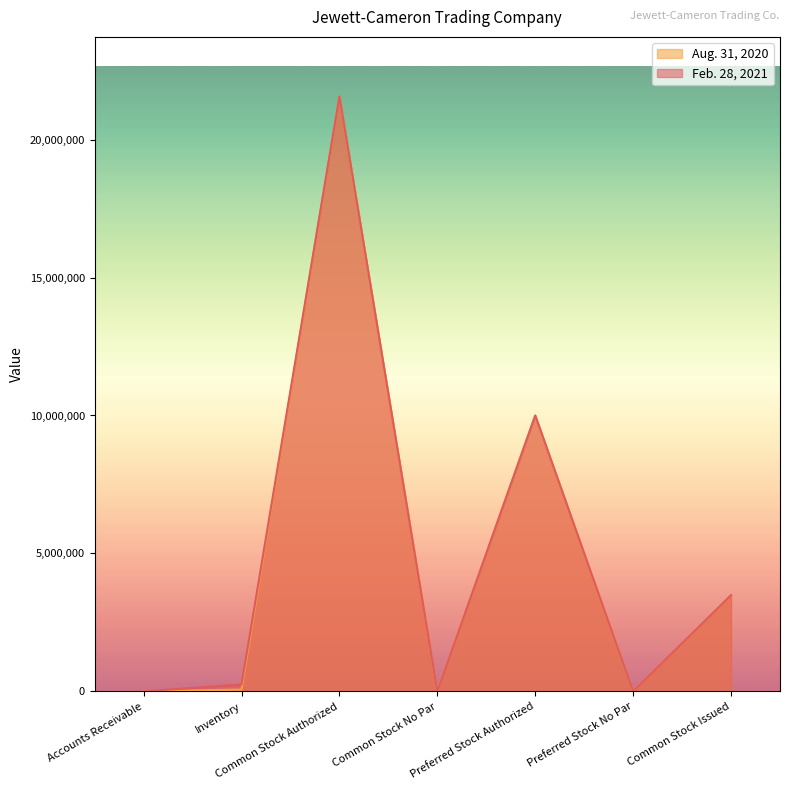

True or false: Feb. 28, 2021 has more than 0 interior local peaks.

True